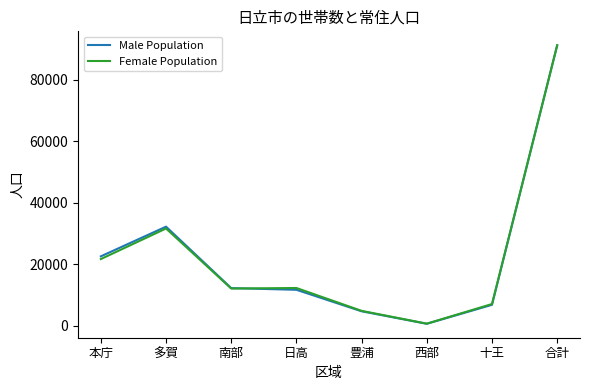

Which label corresponds to the smallest value in the chart?

西部